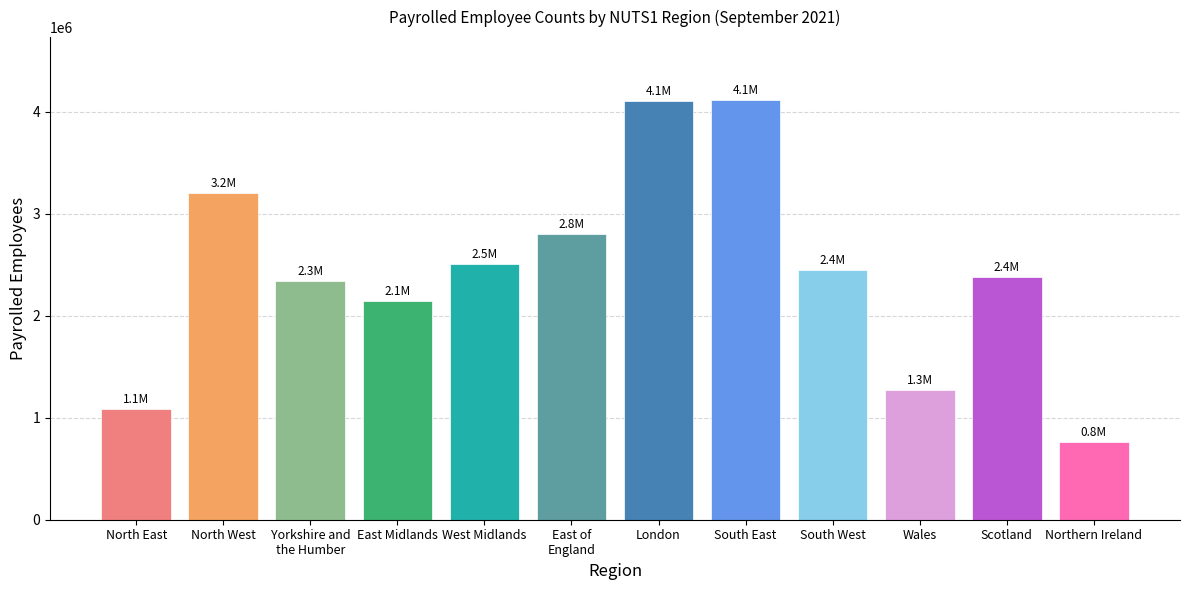

What is the sum of all values?

29180213